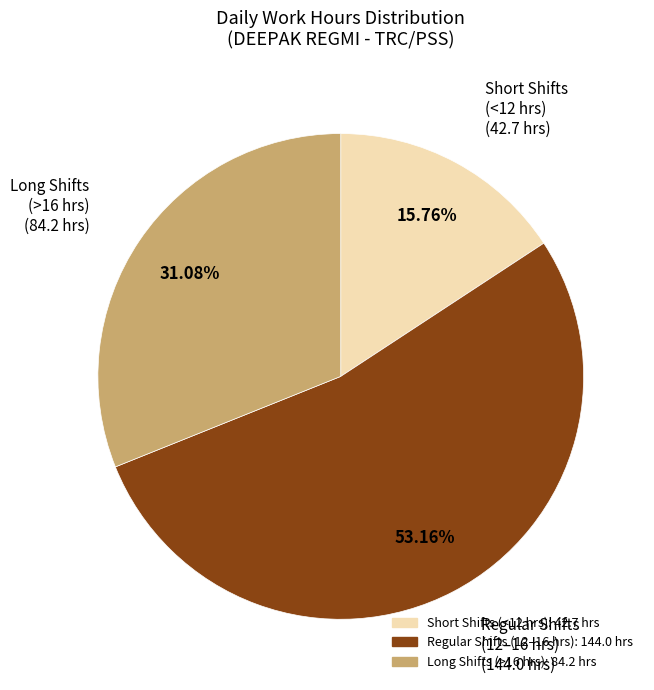

Is there a majority slice in this chart?

Yes